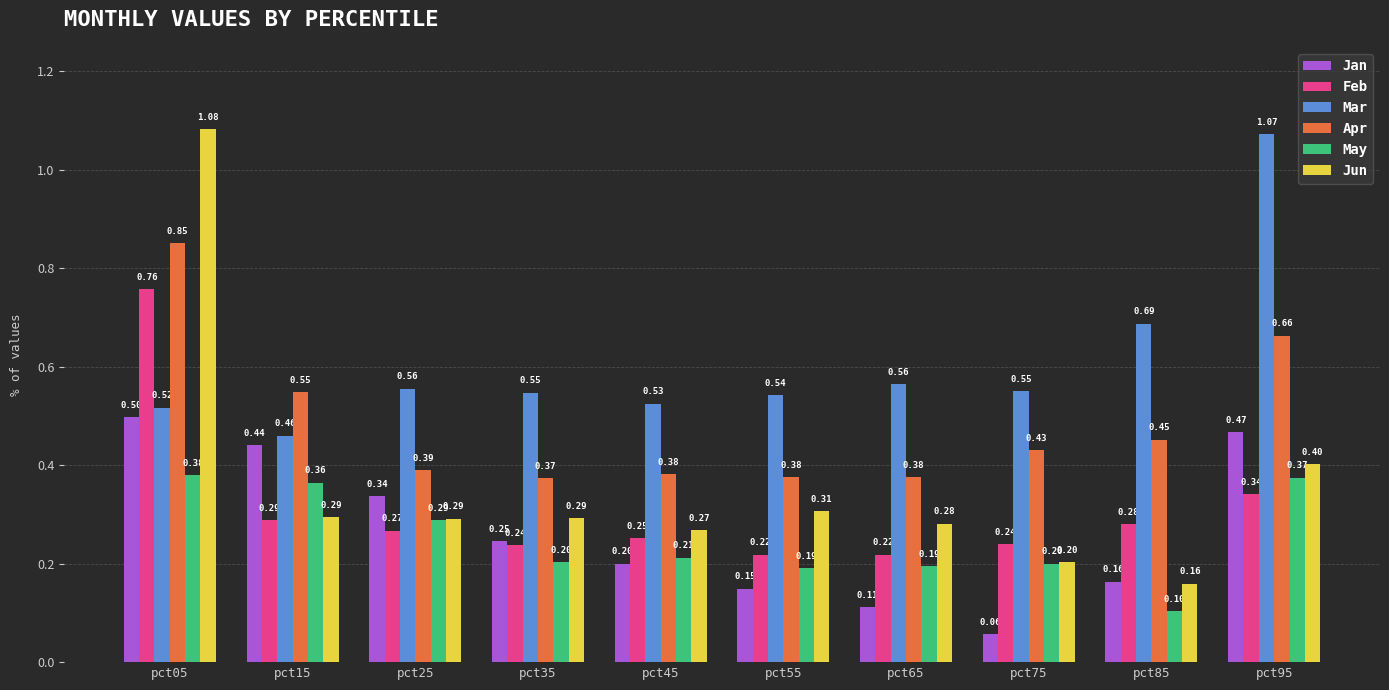

What is the sum of all May values?

2.5